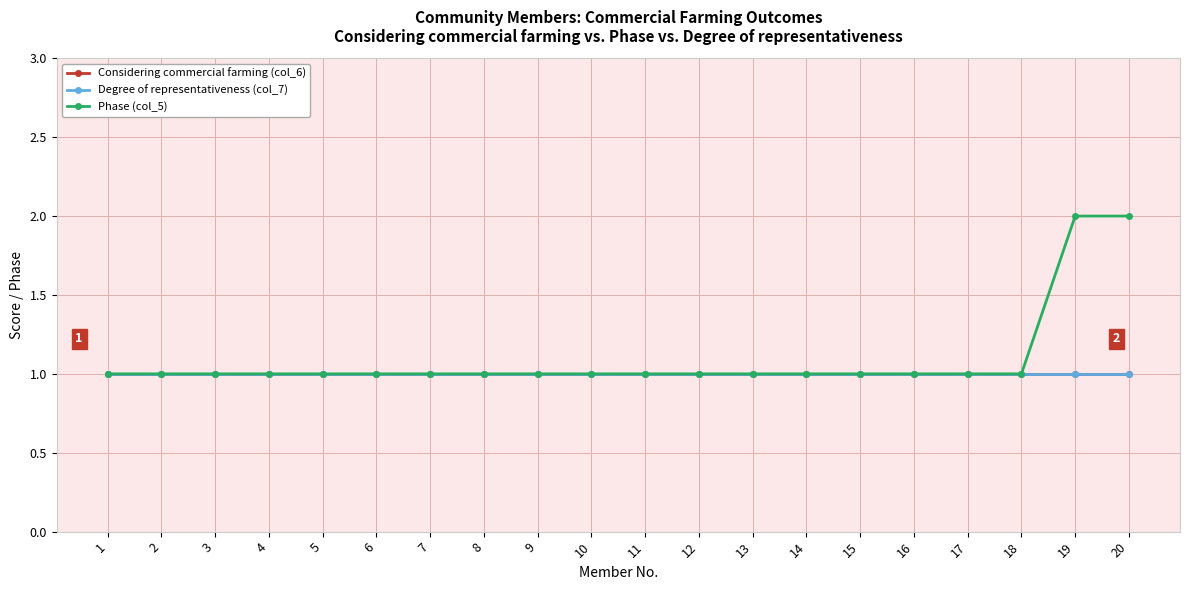

True or false: Phase (col_5) and Degree of representativeness (col_7) cross at least once.

False